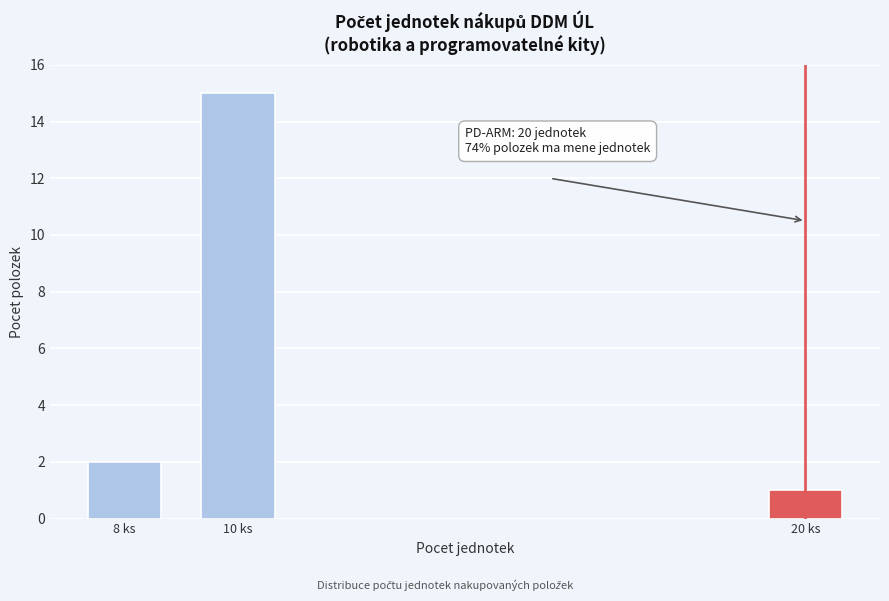

Reading left to right, what are all the values shown in this chart?

2	15	1